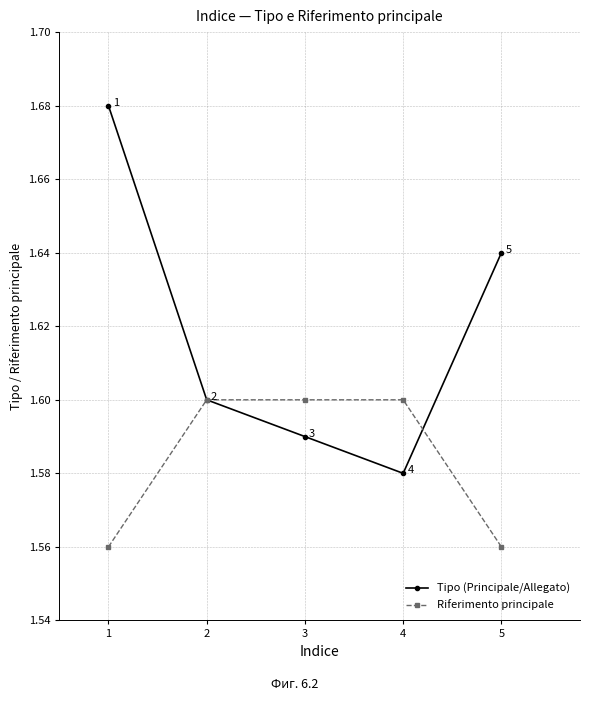

True or false: Riferimento principale has more than 2 interior local peaks.

False